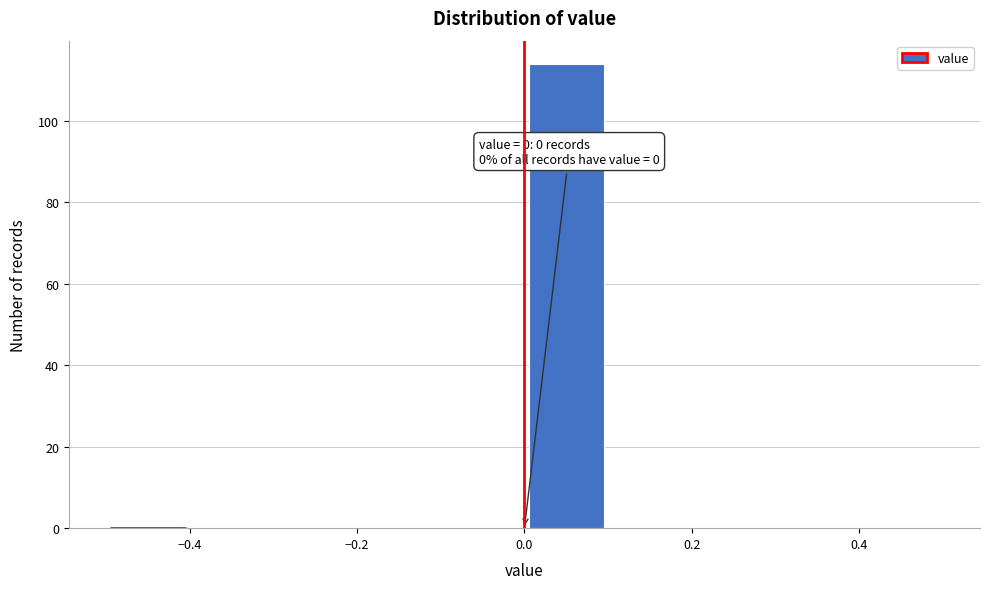

Over which range of the x-axis is the bar tallest?

0.0 to 0.1